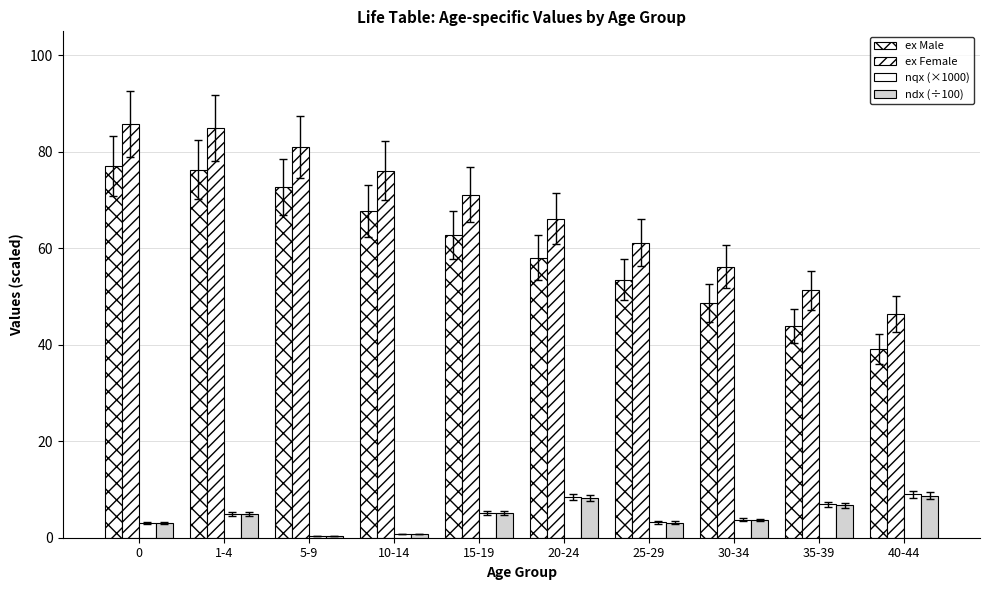

Count the number of data series in this chart.

4